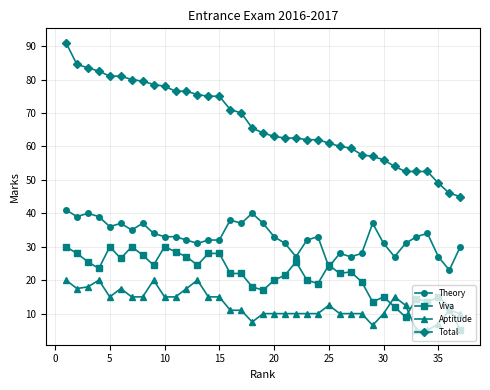

What is the value of the Viva point at the 34th from the left?

13.5